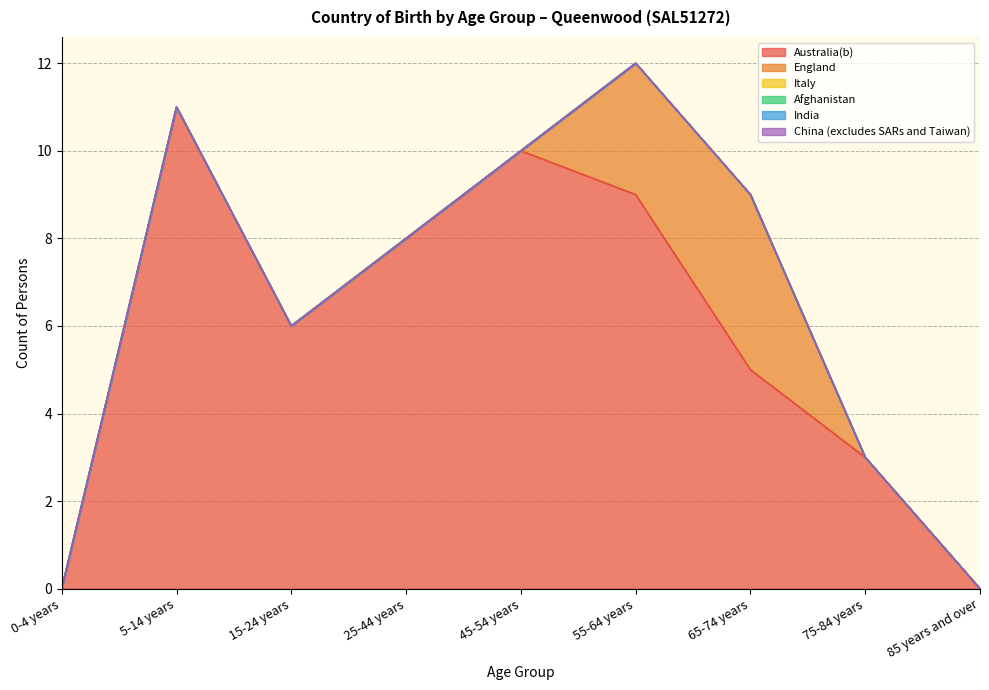

Reading right to left, transcribe all the data shown in this chart.

Australia(b): 85 years and over=0	75-84 years=3	65-74 years=5	55-64 years=9	45-54 years=10	25-44 years=8	15-24 years=6	5-14 years=11	0-4 years=0
England: 85 years and over=0	75-84 years=0	65-74 years=4	55-64 years=3	45-54 years=0	25-44 years=0	15-24 years=0	5-14 years=0	0-4 years=0
Italy: 85 years and over=0	75-84 years=0	65-74 years=0	55-64 years=0	45-54 years=0	25-44 years=0	15-24 years=0	5-14 years=0	0-4 years=0
Afghanistan: 85 years and over=0	75-84 years=0	65-74 years=0	55-64 years=0	45-54 years=0	25-44 years=0	15-24 years=0	5-14 years=0	0-4 years=0
India: 85 years and over=0	75-84 years=0	65-74 years=0	55-64 years=0	45-54 years=0	25-44 years=0	15-24 years=0	5-14 years=0	0-4 years=0
China (excludes SARs and Taiwan): 85 years and over=0	75-84 years=0	65-74 years=0	55-64 years=0	45-54 years=0	25-44 years=0	15-24 years=0	5-14 years=0	0-4 years=0